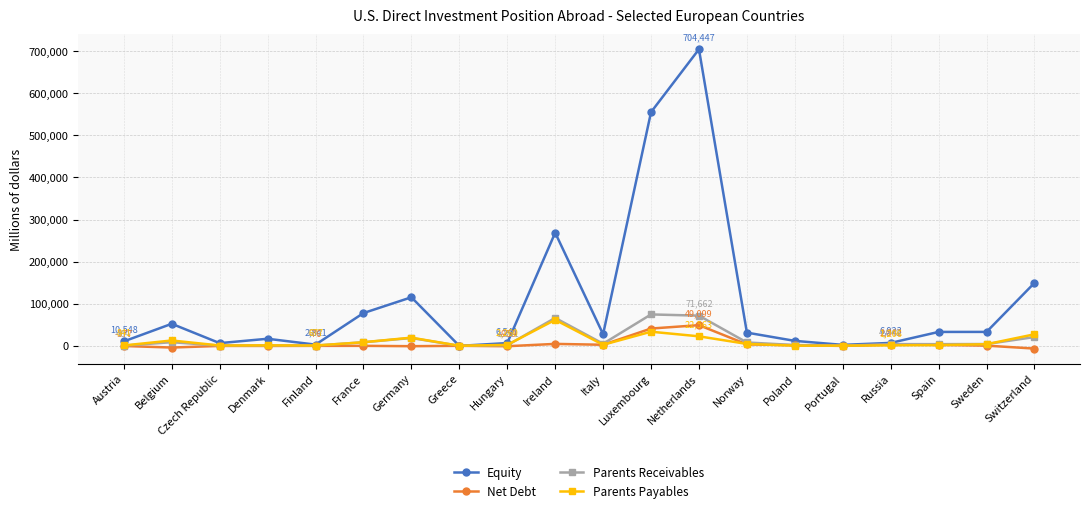

Where does the Parents Payables series first go above 2496?

Belgium